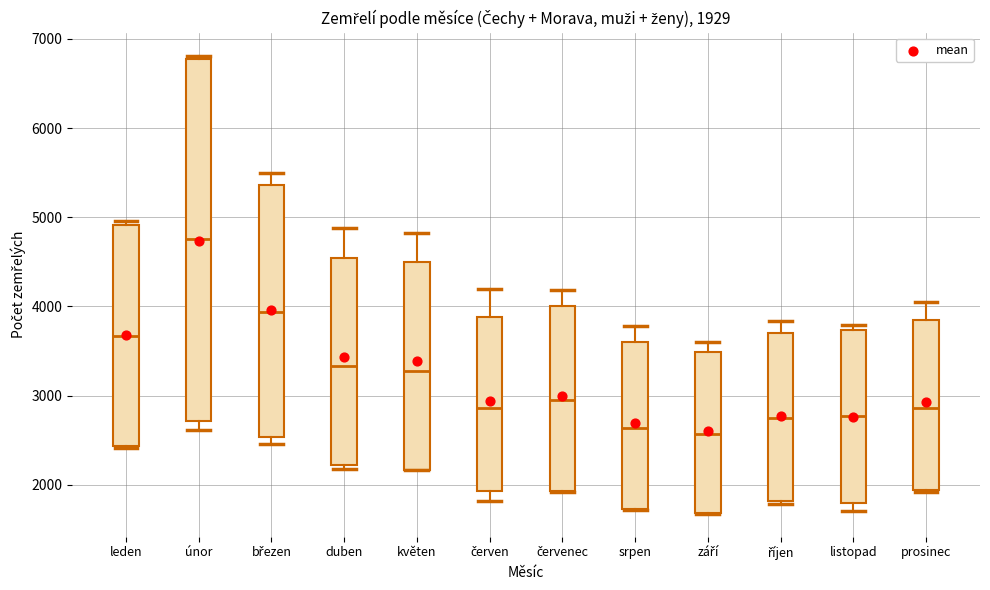

Which box is the tallest, from its lower edge to its upper edge?

únor